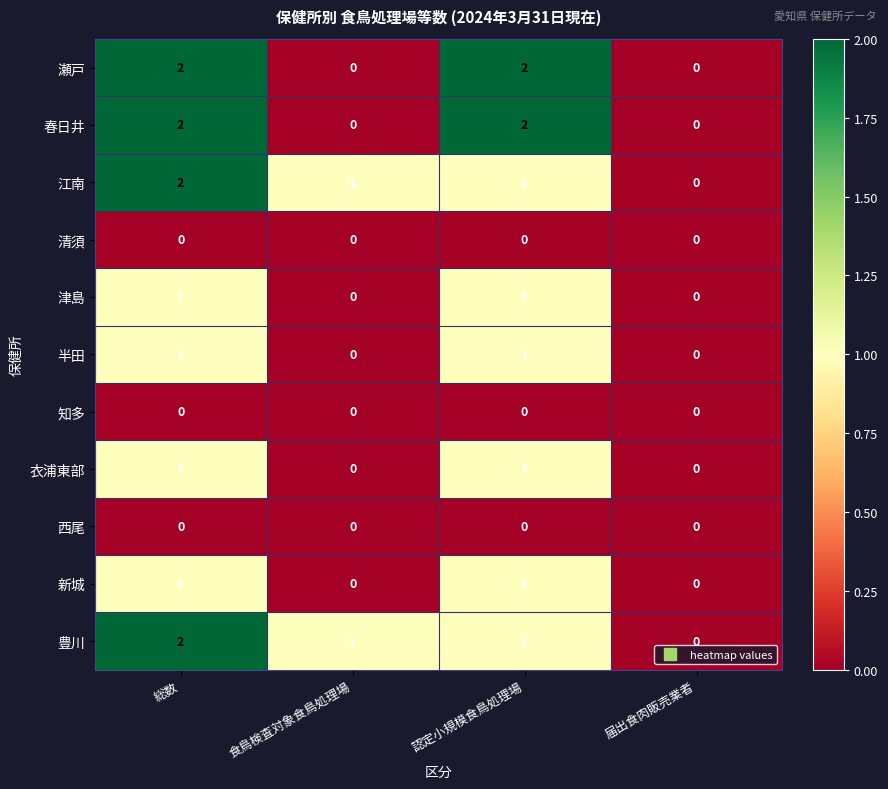

The 津島 series shows 1 at 認定小規模食鳥処理場. True or false?

True